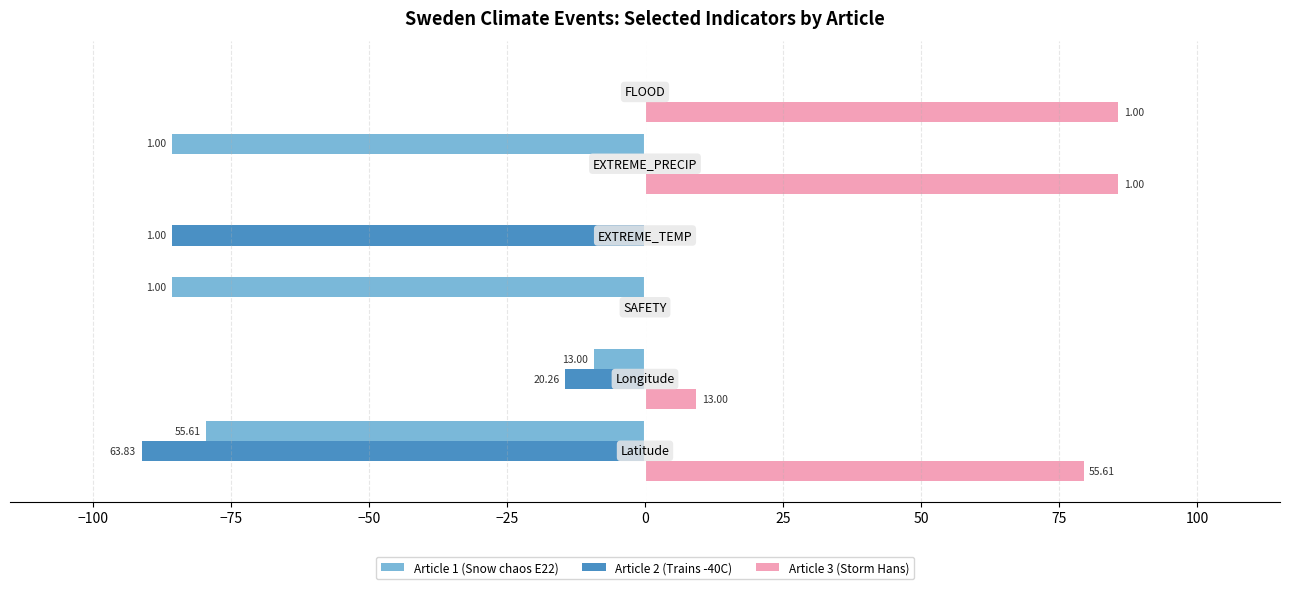

What are all the series names shown in the legend?

Article 1 (Snow chaos E22), Article 2 (Trains -40C), Article 3 (Storm Hans)